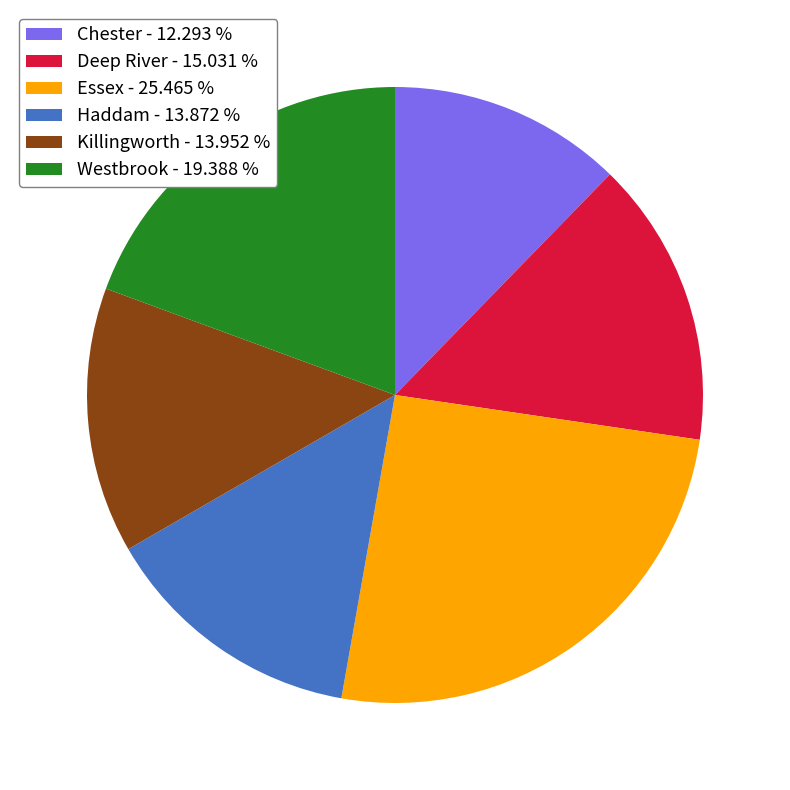

Count the number of slices in the pie.

6